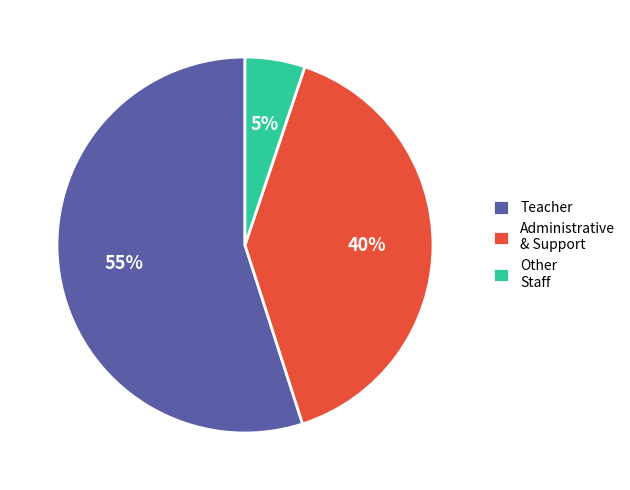

To the nearest percent, what is the average slice percentage?

33%